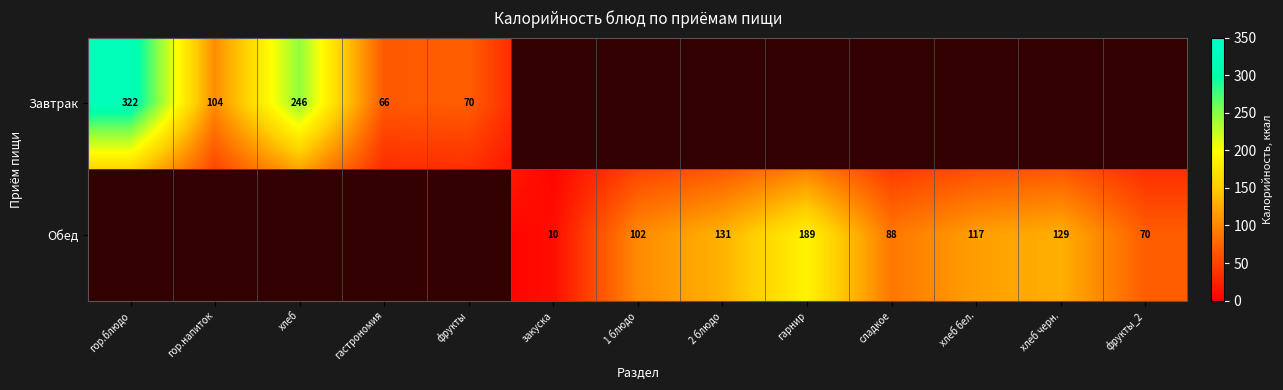

The Завтрак series shows 127 at хлеб. True or false?

False